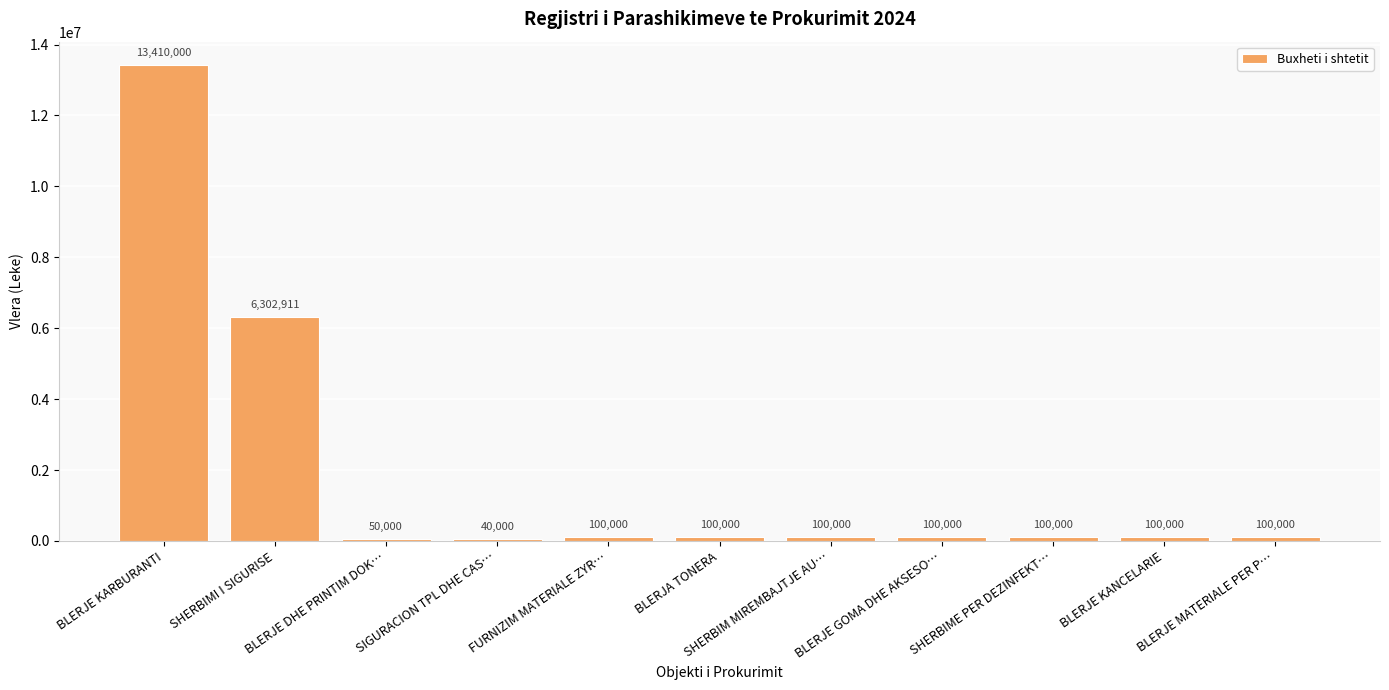

Reading left to right, what are all the values shown in this chart?

13410000	6302911	50000	40000	100000	100000	100000	100000	100000	100000	100000